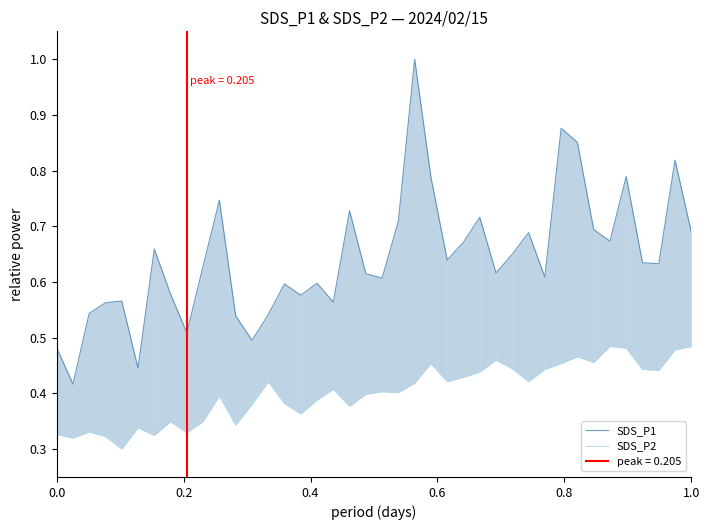

True or false: SDS_P1 and SDS_P2 intersect in this chart.

False